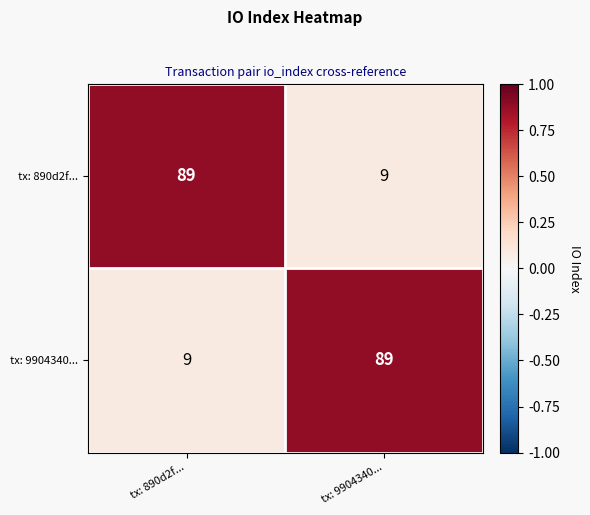

What is the minimum value shown in the chart?

9